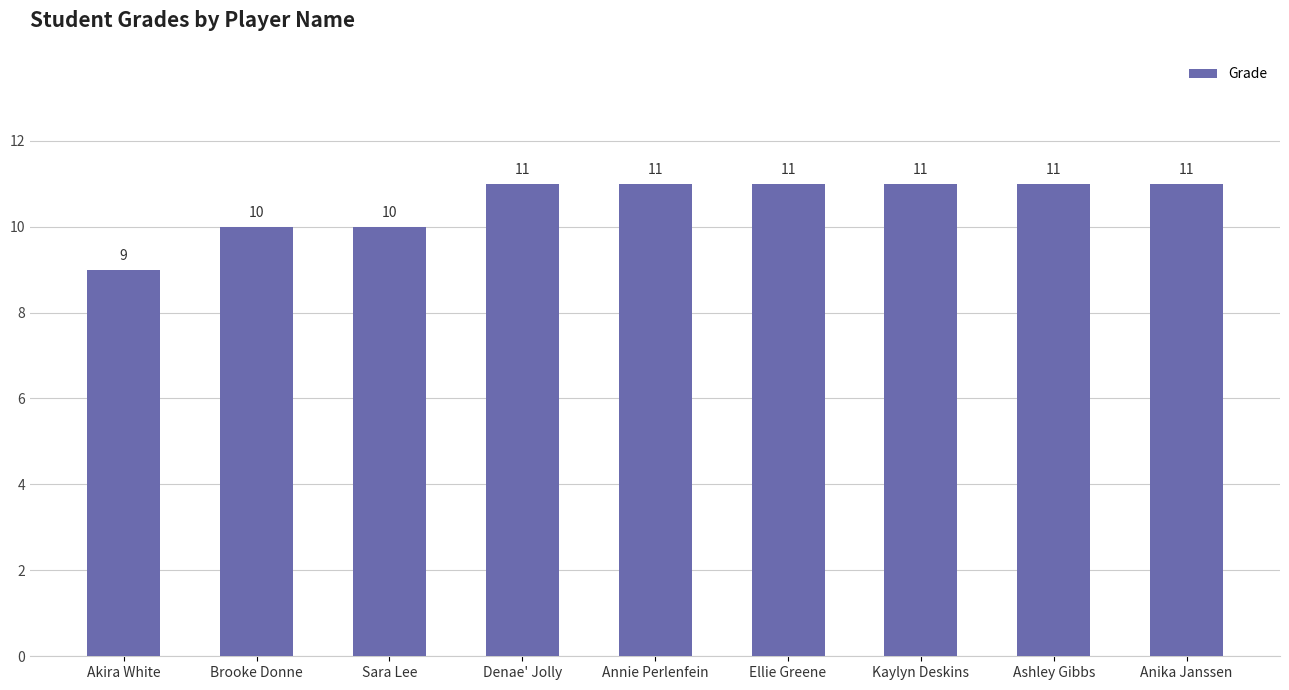

The chart shows a value of 4 at Sara Lee. True or false?

False